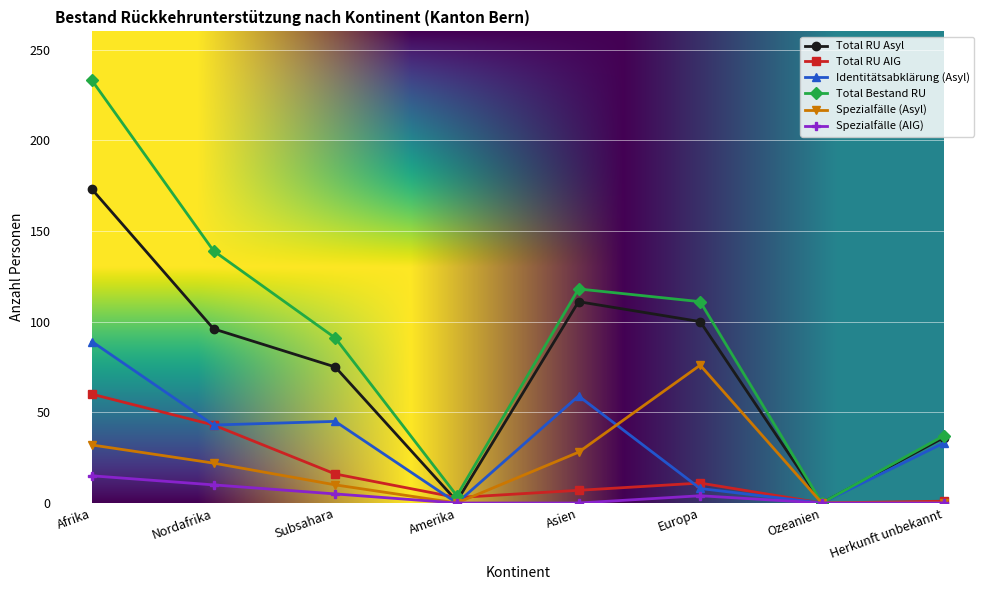

Is the value of Total Bestand RU at Europa greater than the value of Identitätsabklärung (Asyl) at Nordafrika?

Yes